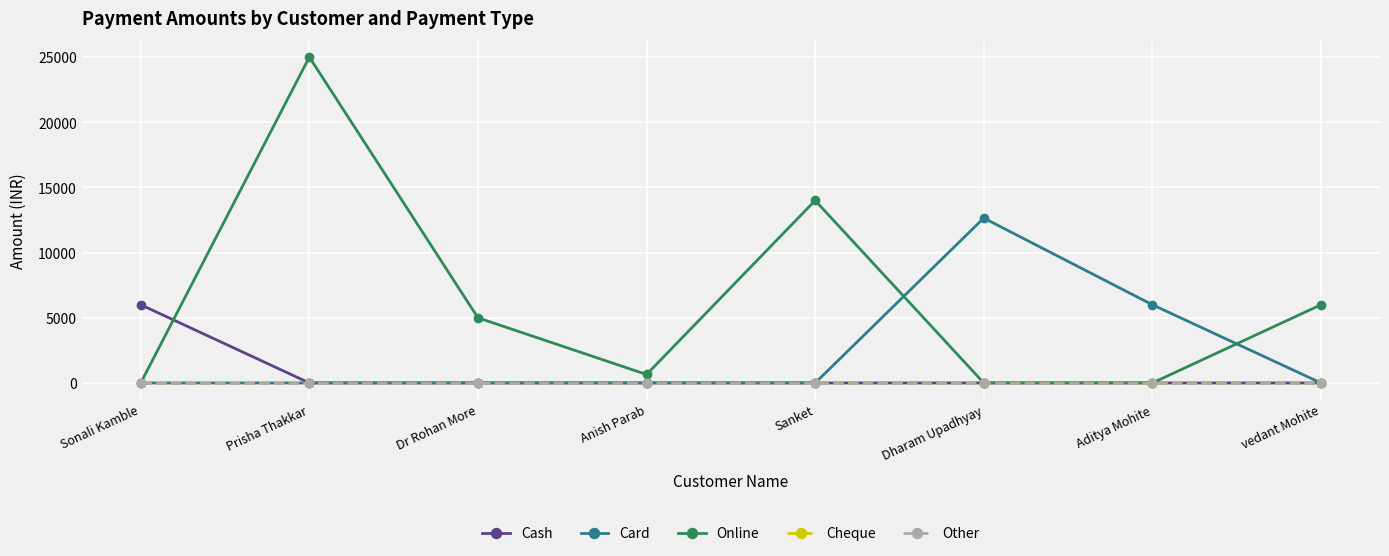

How many lines are shown in the chart?

5